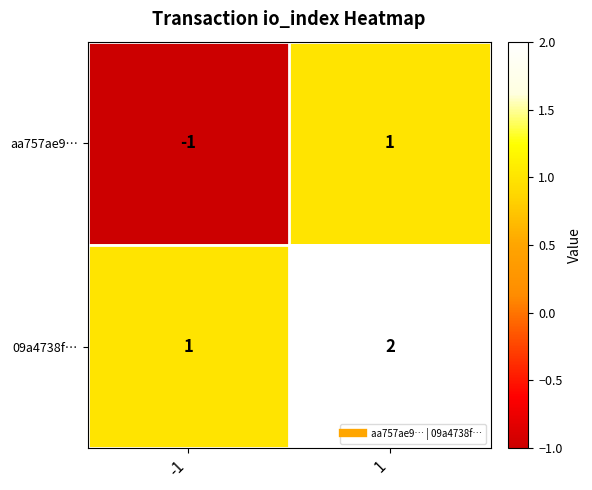

What is the spread (max minus min) of values at 1?

1